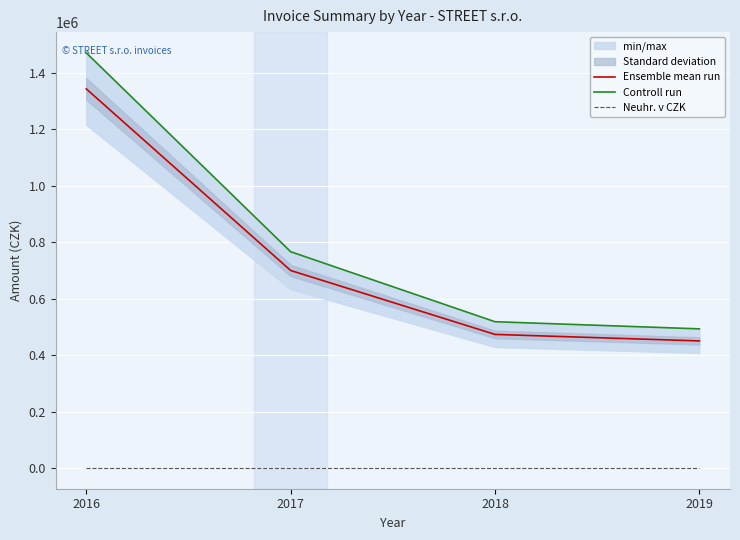

What is the spread (max minus min) of values at 2017?

766551.0